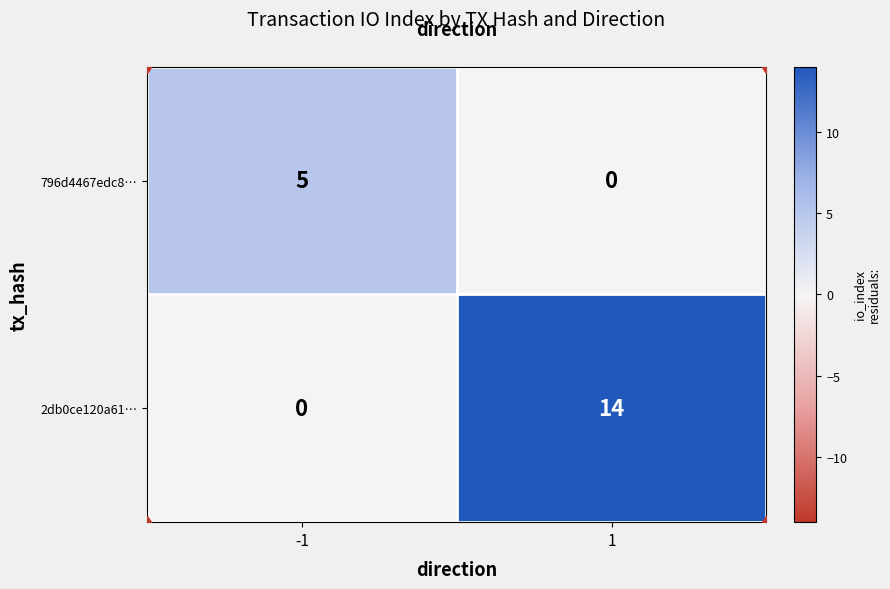

What is the approximate value of 2db0ce120a61… at 1, to the nearest 10?

10